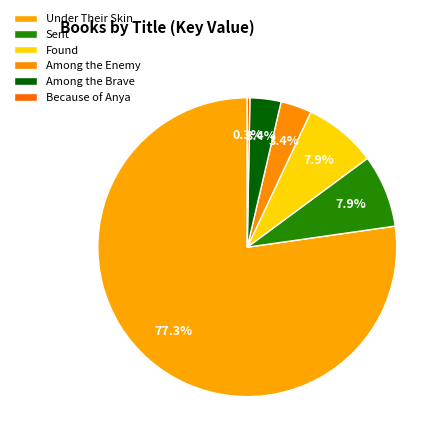

Count the number of slices in the pie.

6